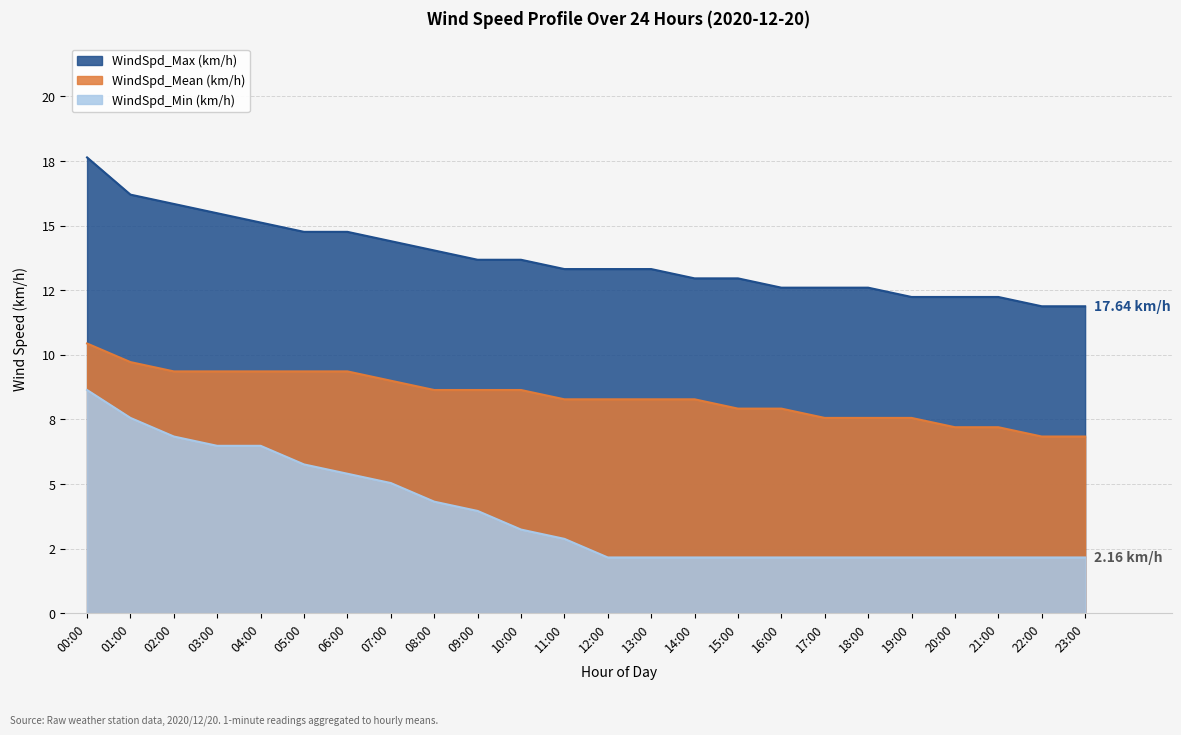

Rank the categories by WindSpd_Mean (km/h) value from lowest to highest.

22:00, 23:00, 20:00, 21:00, 17:00, 18:00, 19:00, 15:00, 16:00, 11:00, 12:00, 13:00, 14:00, 08:00, 09:00, 10:00, 07:00, 02:00, 03:00, 04:00, 05:00, 06:00, 01:00, 00:00